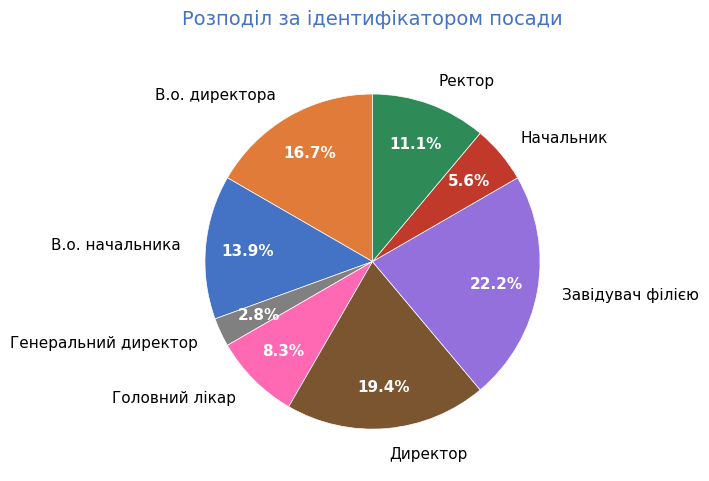

How many segments does this pie chart have?

8